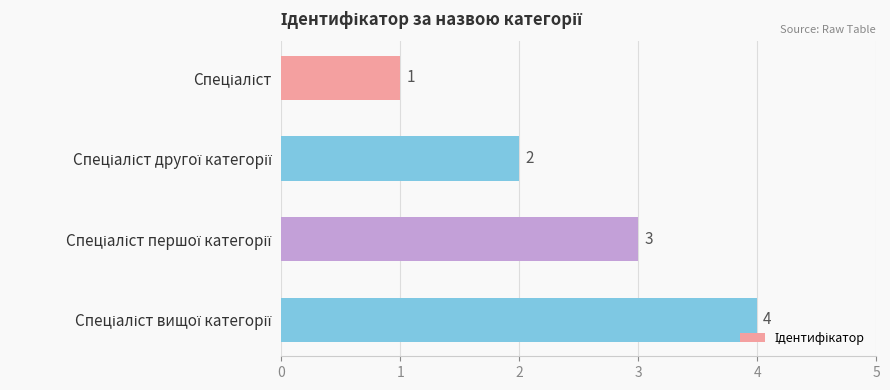

What is the smallest value displayed?

1